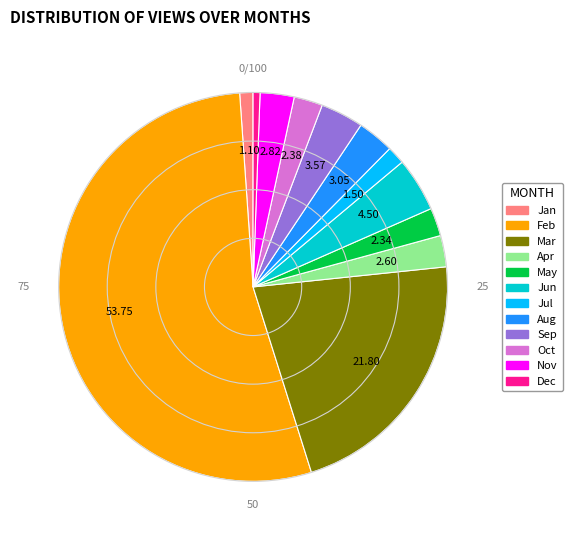

How many segments does this pie chart have?

12